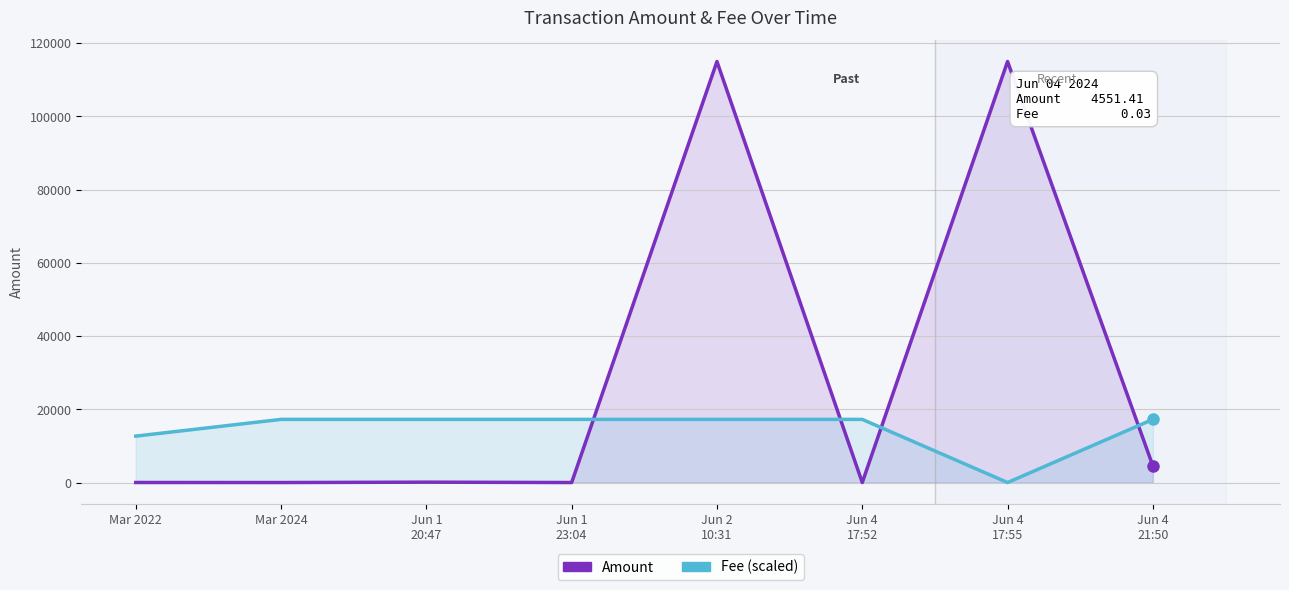

Read the Amount value at Jun 4
21:50.

4551.4